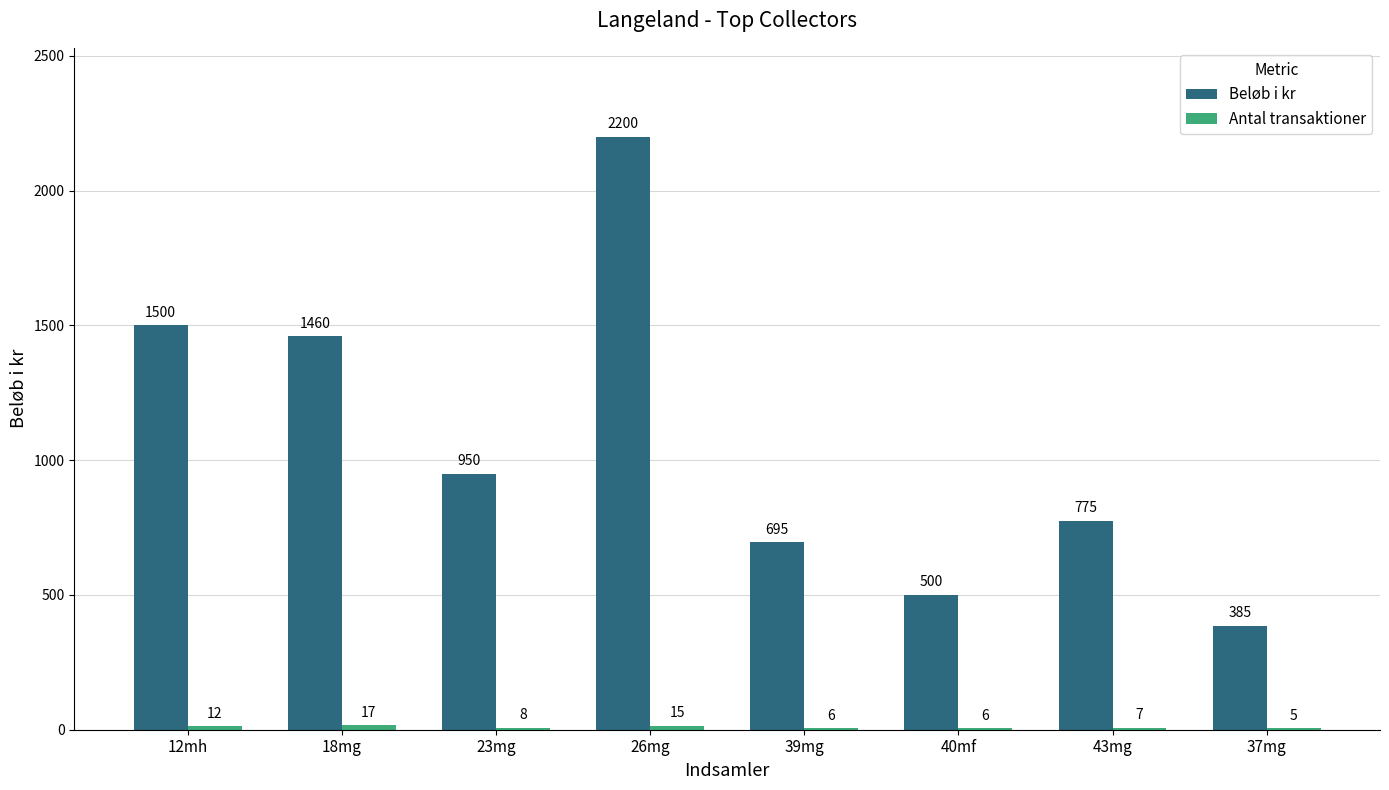

Which category has the highest value across all series?

26mg